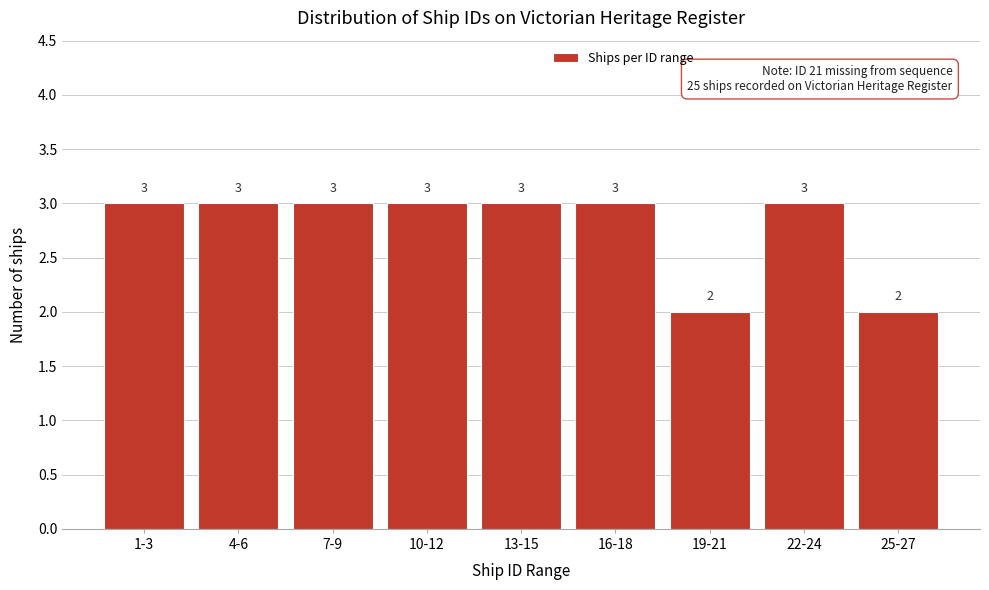

Reading left to right, transcribe all the data shown in this chart.

1-3=3	4-6=3	7-9=3	10-12=3	13-15=3	16-18=3	19-21=2	22-24=3	25-27=2